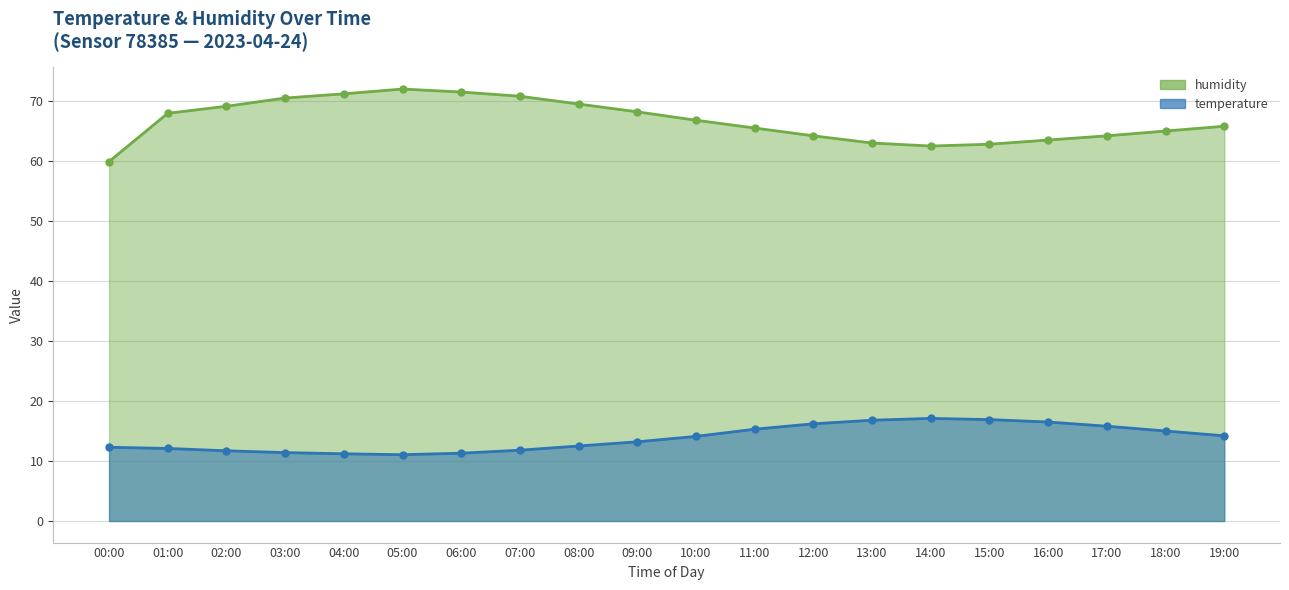

Where is the first local maximum for temperature?

14:00